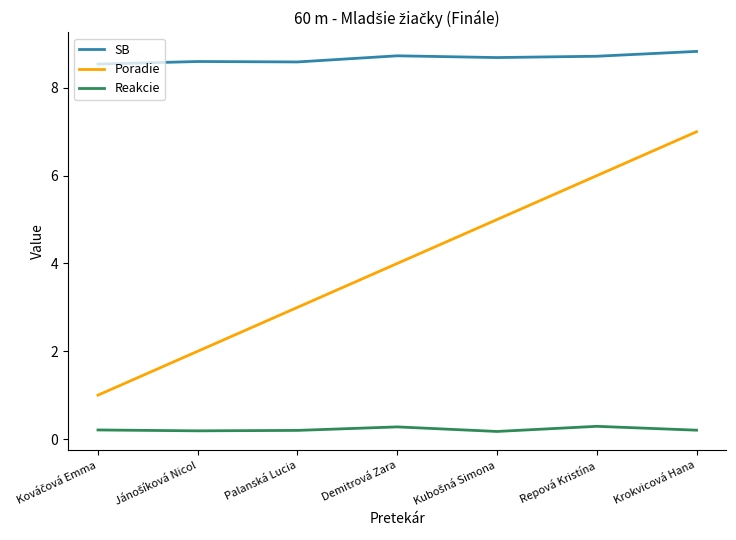

What is the difference between the SB values at Palanská Lucia and Krokvicová Hana?

0.2